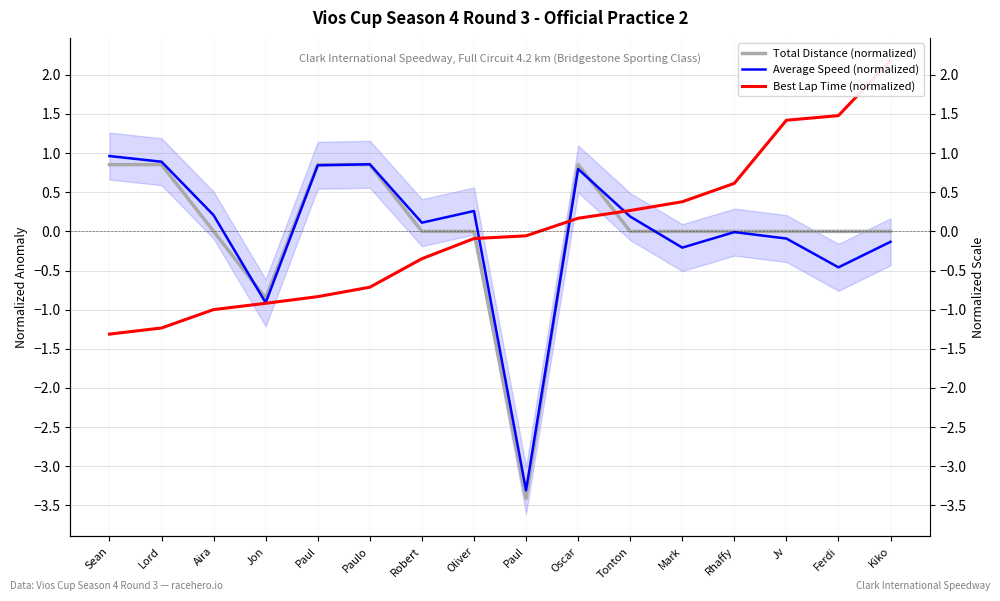

Reading right to left, what are all the values shown in this chart?

Total Distance (normalized): Kiko=0.0	Ferdi=0.0	Jv=0.0	Rhaffy=0.0	Mark=0.0	Tonton=0.0	Oscar=0.9	Paul=-3.4	Oliver=0.0	Robert=0.0	Paulo=0.9	Paul=0.9	Jon=-0.9	Aira=0.0	Lord=0.9	Sean=0.9
Average Speed (normalized): Kiko=-0.1	Ferdi=-0.5	Jv=-0.1	Rhaffy=-0.0	Mark=-0.2	Tonton=0.2	Oscar=0.8	Paul=-3.3	Oliver=0.3	Robert=0.1	Paulo=0.9	Paul=0.8	Jon=-0.9	Aira=0.2	Lord=0.9	Sean=1.0
Best Lap Time (normalized): Kiko=2.2	Ferdi=1.5	Jv=1.4	Rhaffy=0.6	Mark=0.4	Tonton=0.3	Oscar=0.2	Paul=-0.1	Oliver=-0.1	Robert=-0.3	Paulo=-0.7	Paul=-0.8	Jon=-0.9	Aira=-1.0	Lord=-1.2	Sean=-1.3